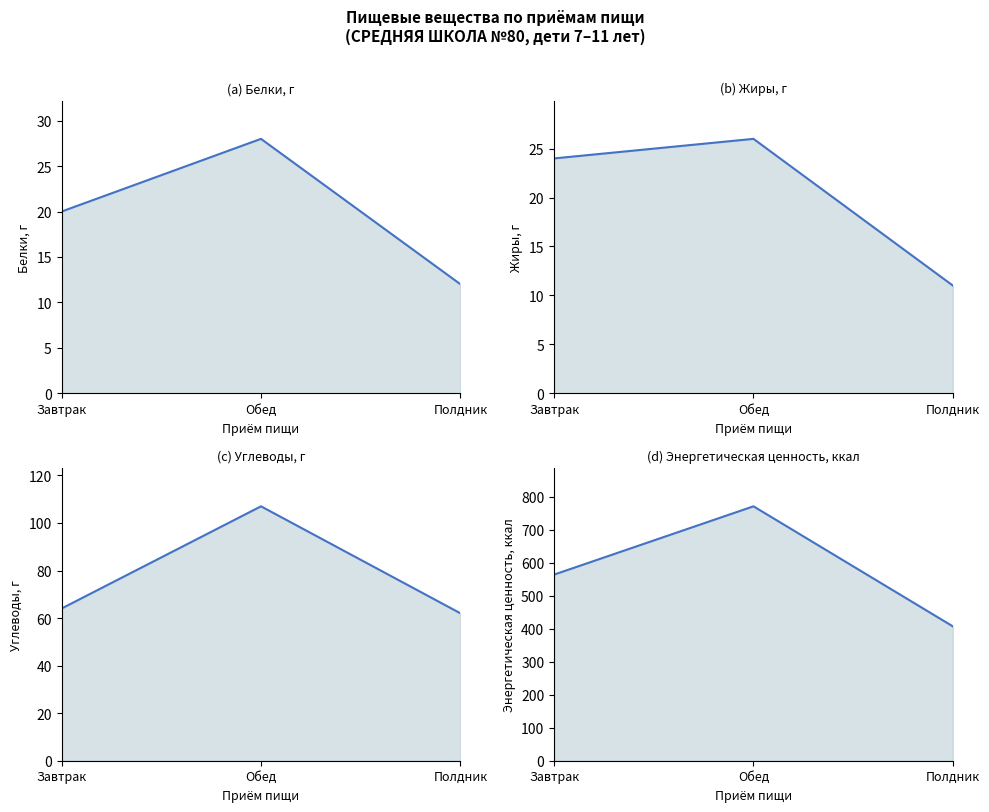

How many data points does each series have?

3